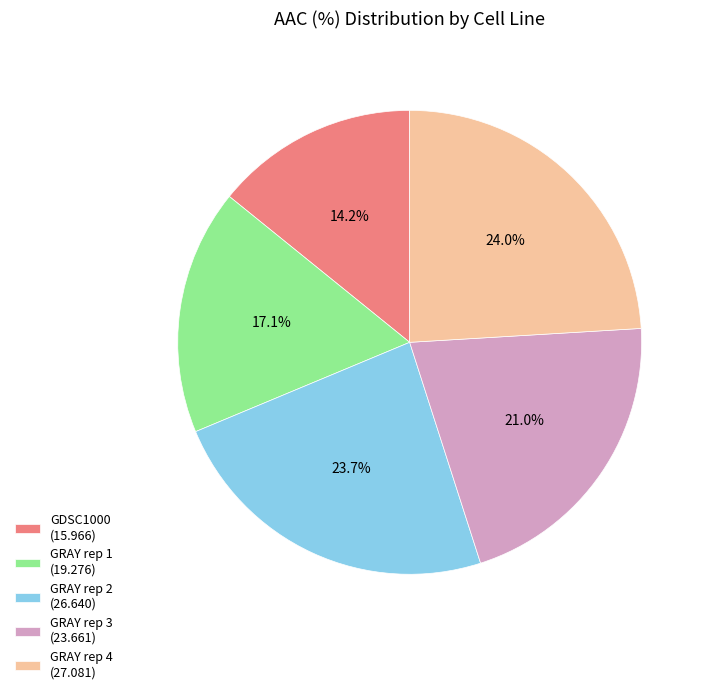

To the nearest percent, what is the difference between the GRAY rep 1 and GRAY rep 4 slice percentages?

7%